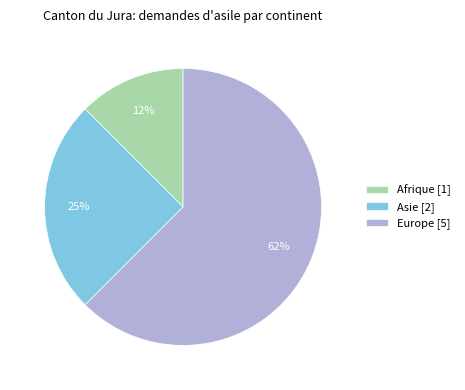

Combined, do Europe [5] and Afrique [1] account for over 50%?

Yes